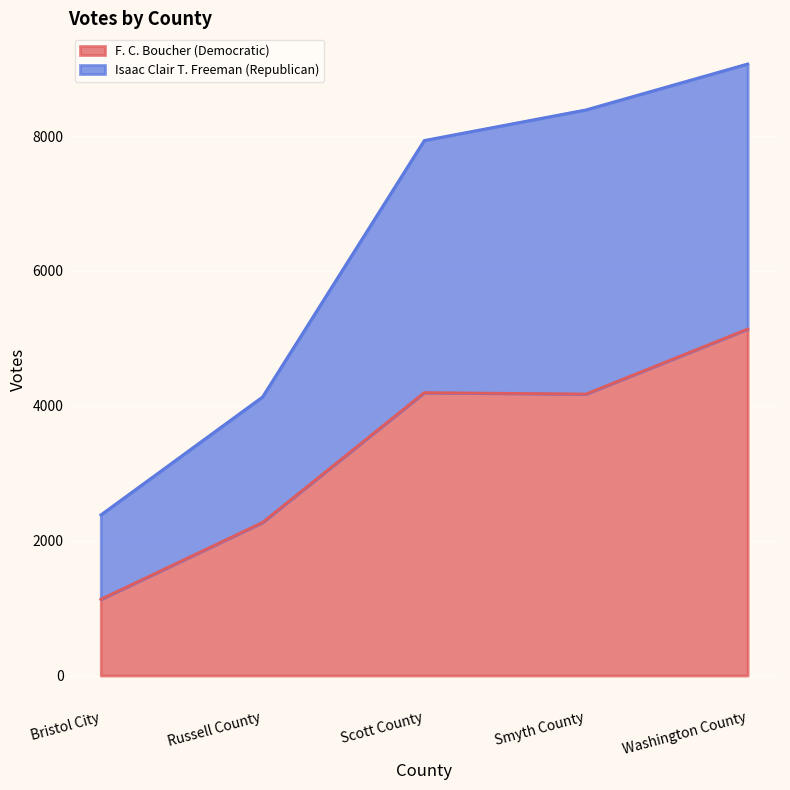

How many values in the F. C. Boucher (Democratic) series are below 4175?

2